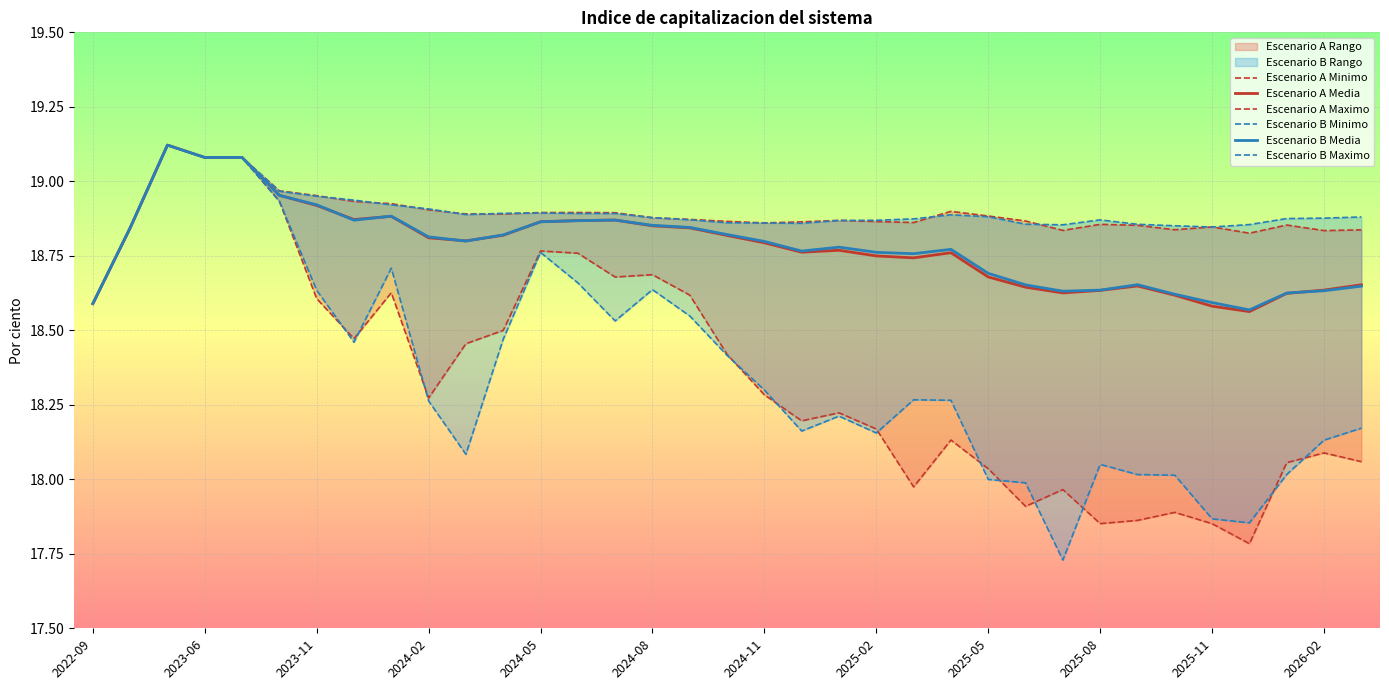

The Escenario B Media series shows 30.8 at 2023-11. True or false?

False